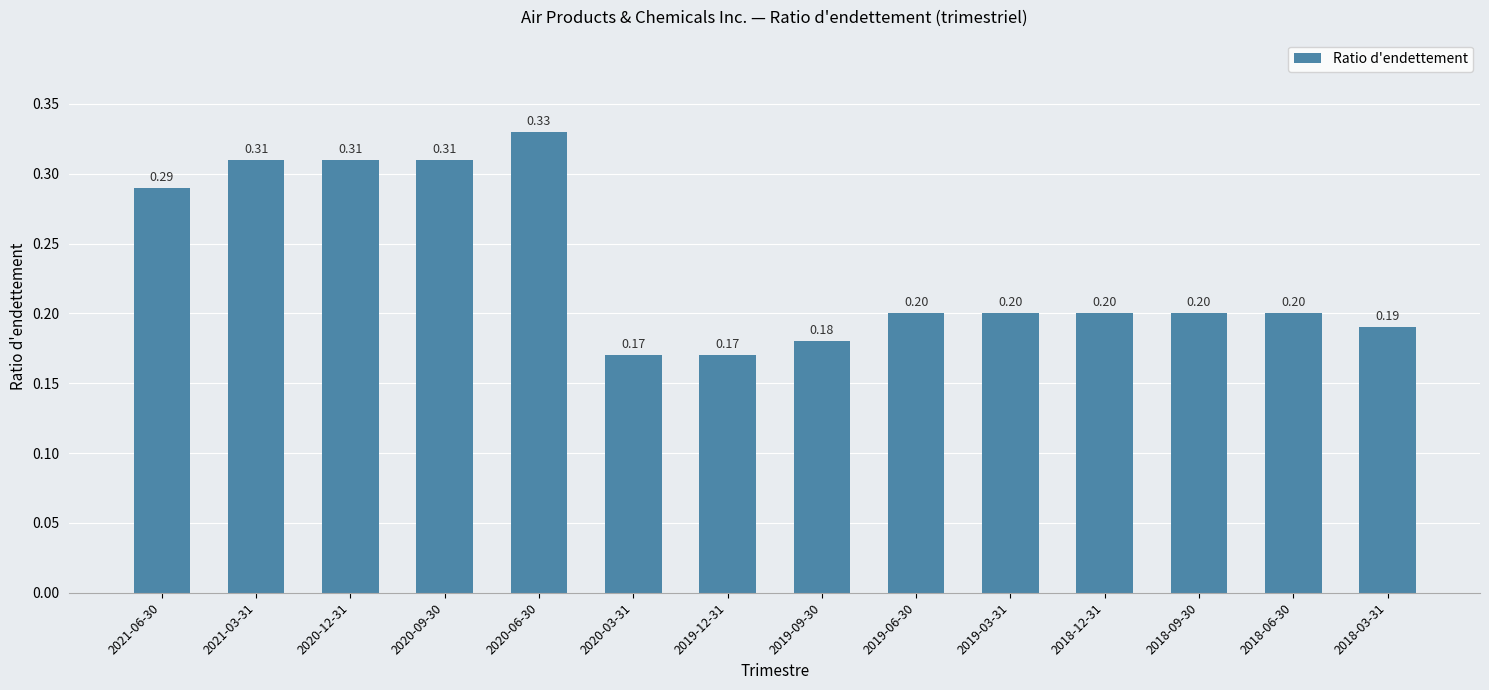

What position from the right is 2019-12-31?

8